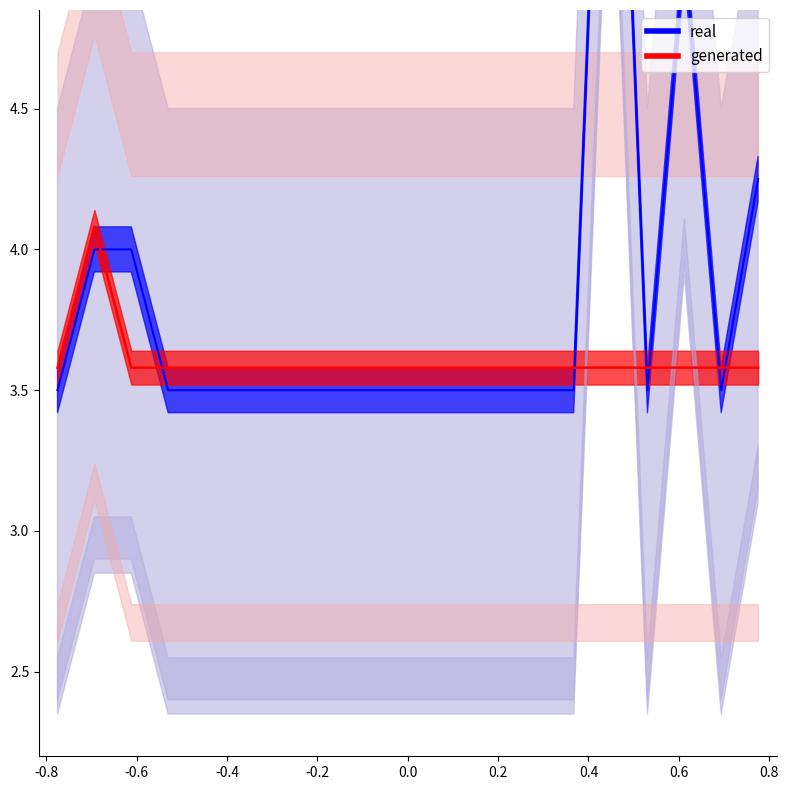

Which category has the lowest value in the real series?

-0.8